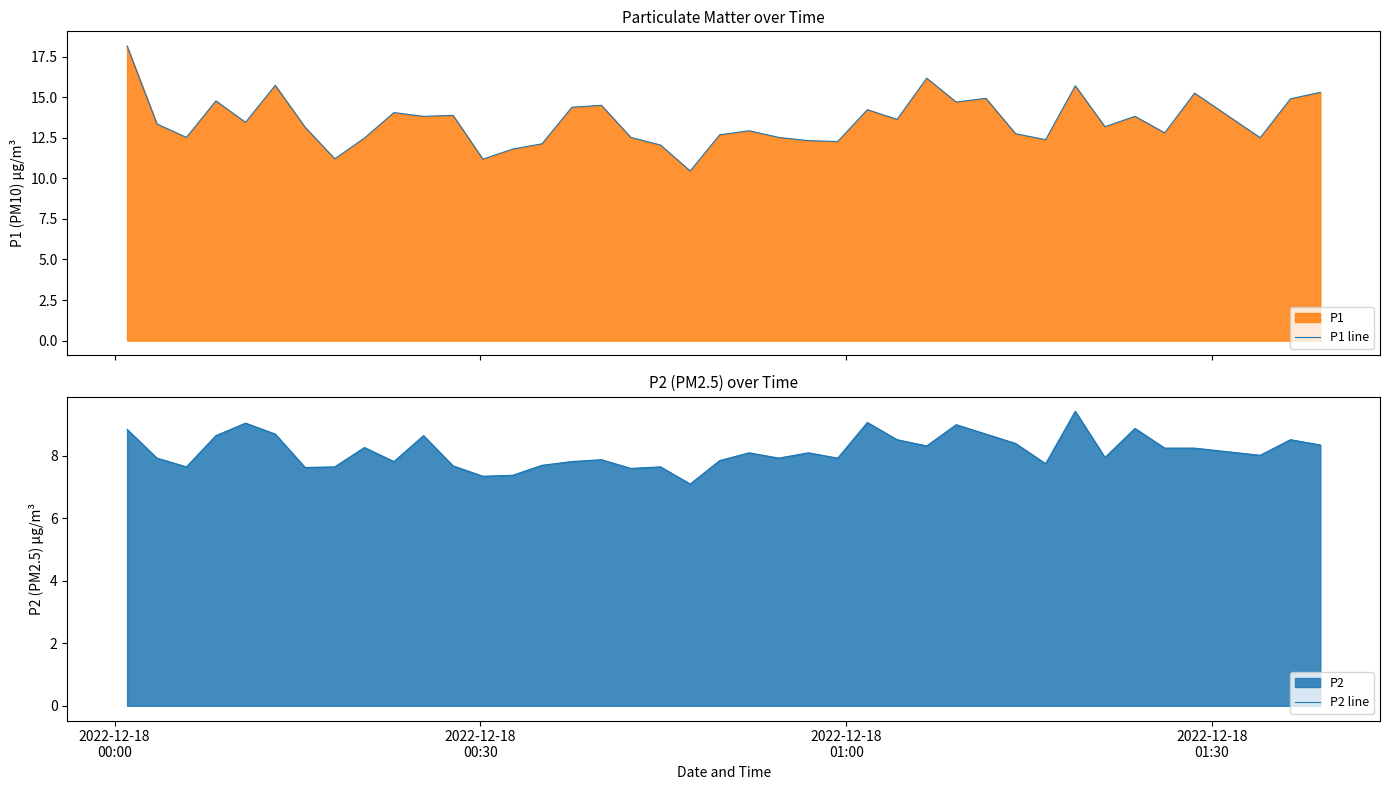

Which series has the largest total across all categories?

P1 line